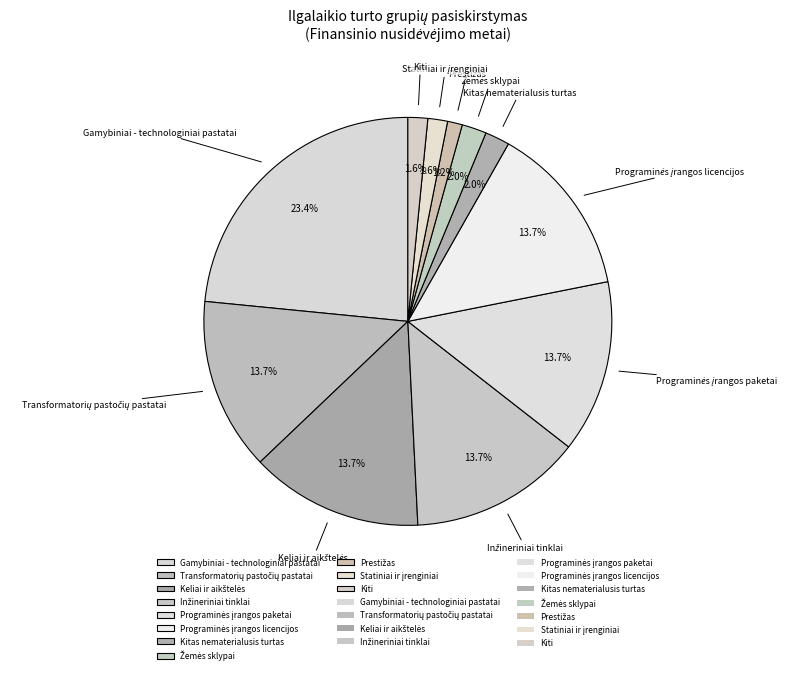

Which category has the biggest portion of the pie?

Gamybiniai - technologiniai pastatai